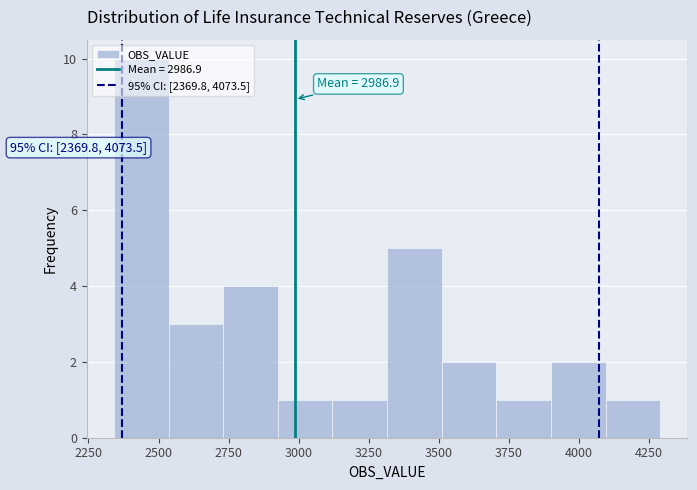

Around what value on the x-axis is the tallest bar? Give the approximate position of its centre, as read against the axis.

2450